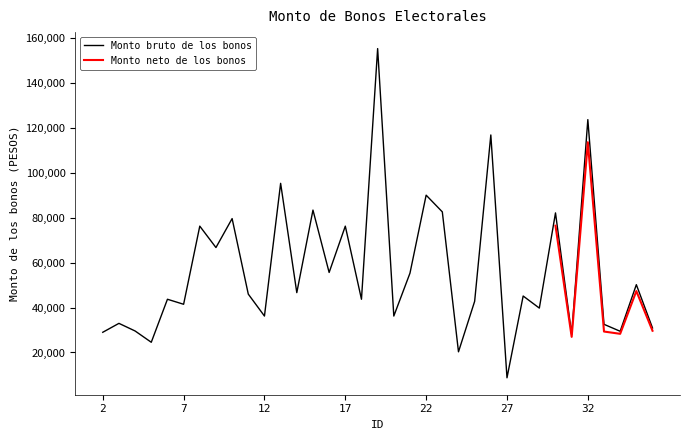

Which category has the lowest value across all series?

27